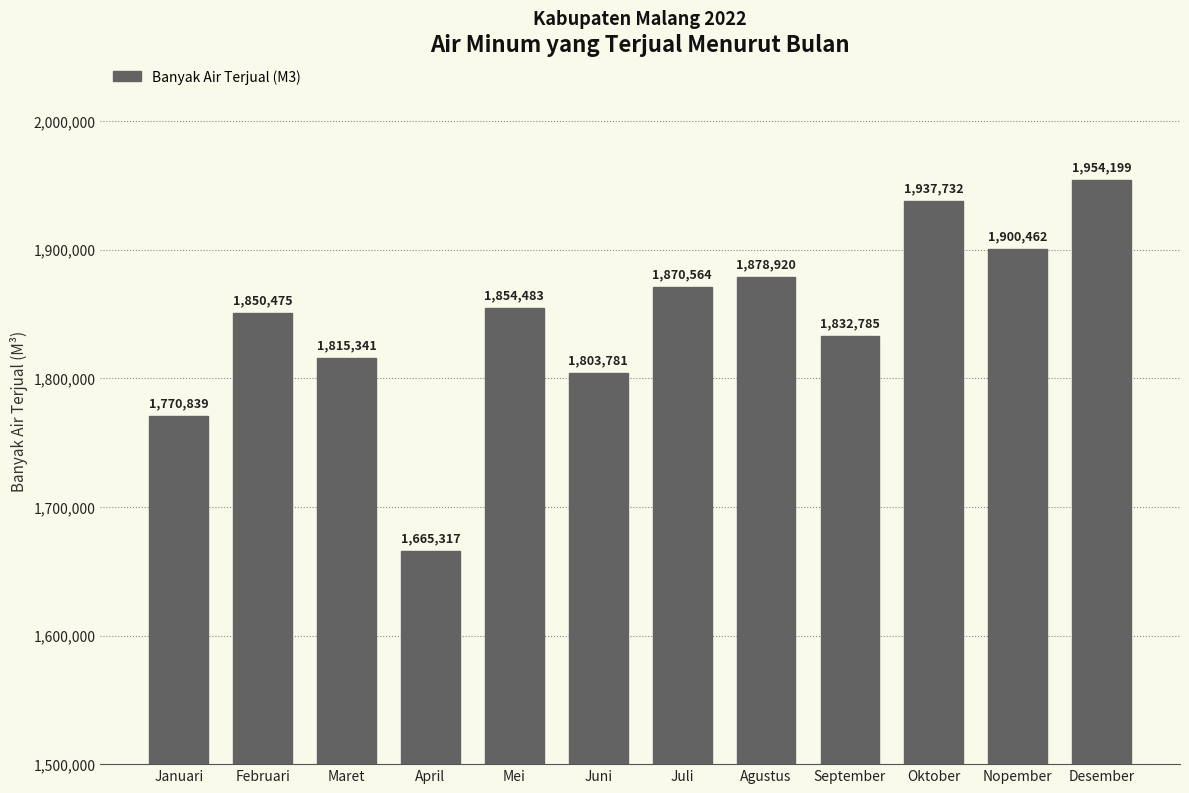

What is the value of the 3rd bar from the left?

1815341